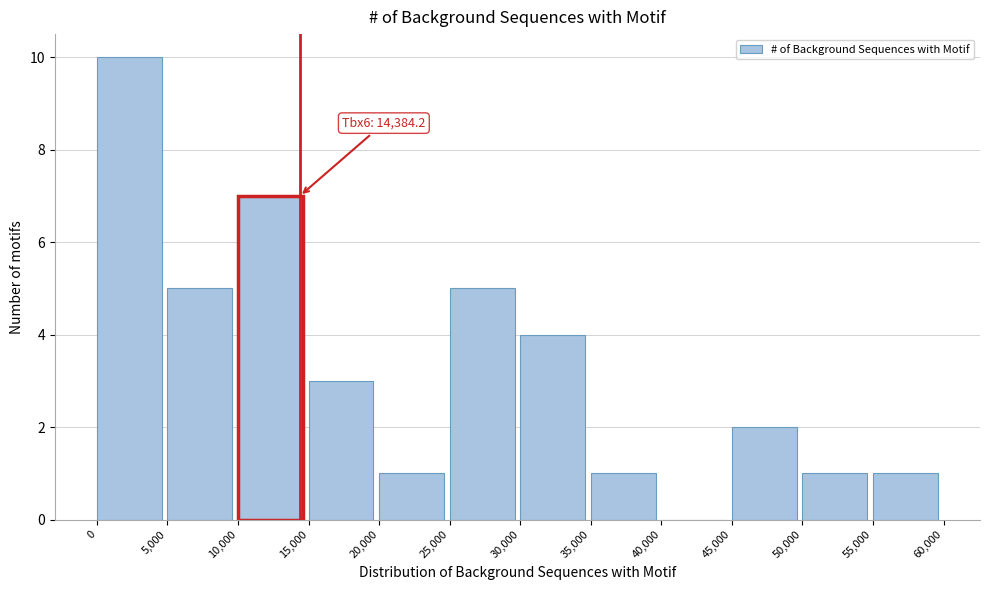

Over which range of the x-axis is the bar tallest?

0 to 5,000